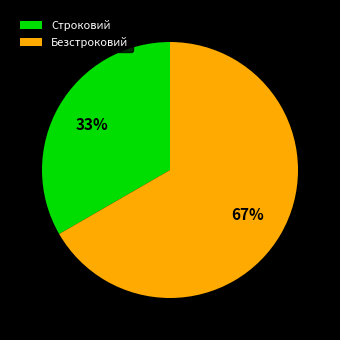

Does any single category account for the majority?

Yes